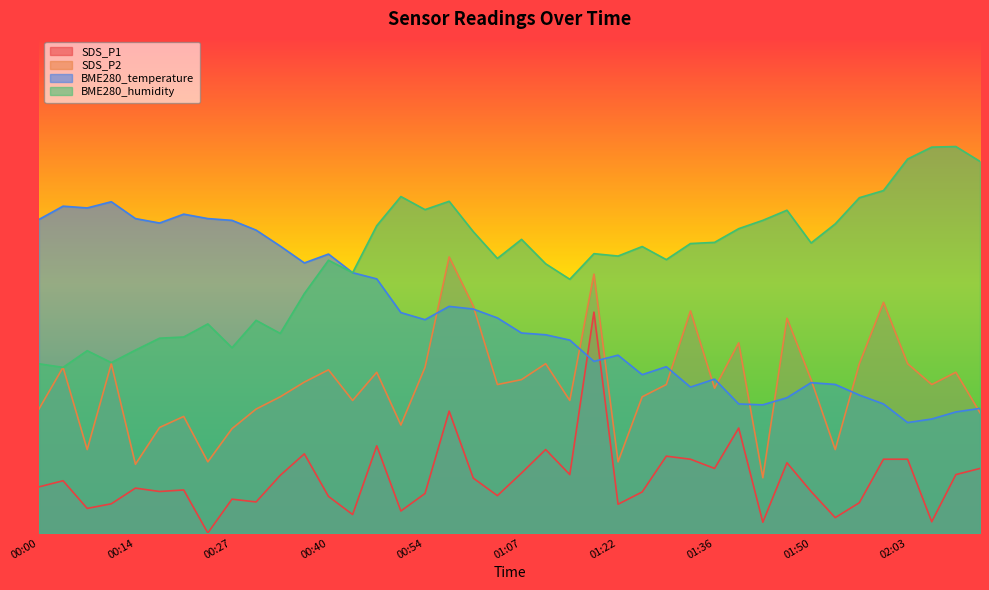

How many intersections are there between BME280_temperature and BME280_humidity?

1